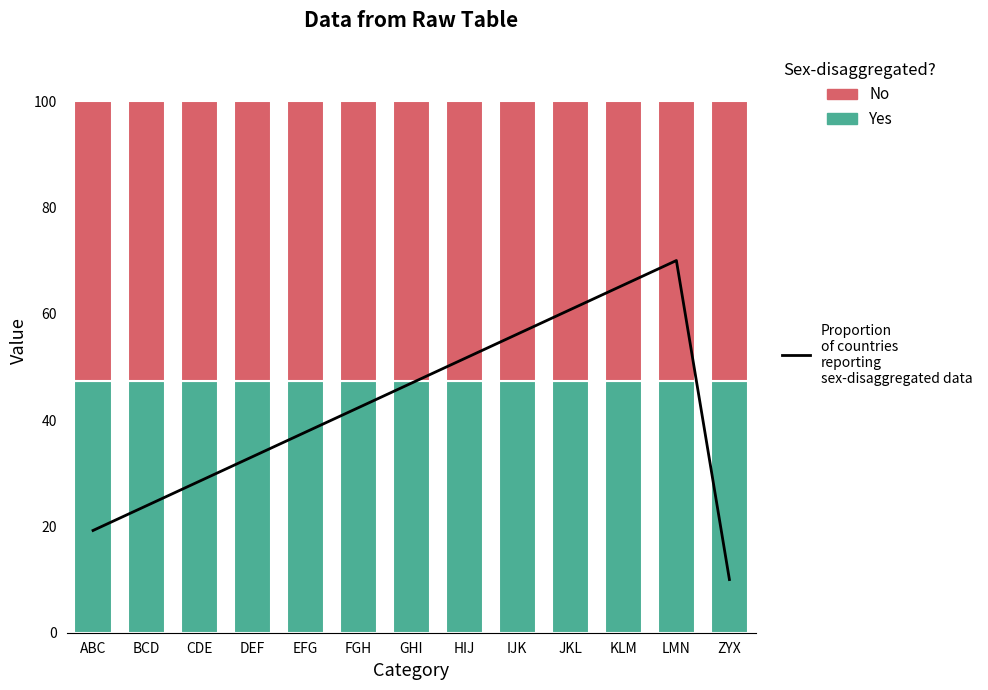

Is the value of Yes at ABC greater than the value of No at LMN?

No